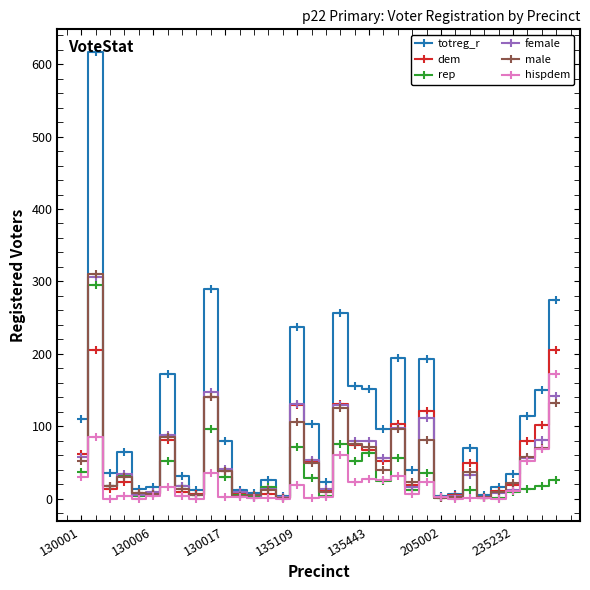

What is the highest value of the dem series?

206